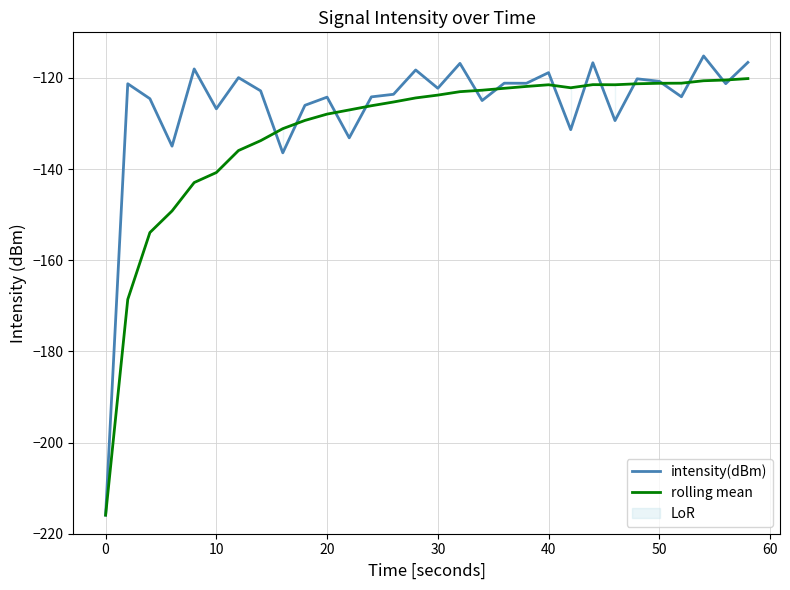

What is the highest value of the rolling mean series?

-120.1